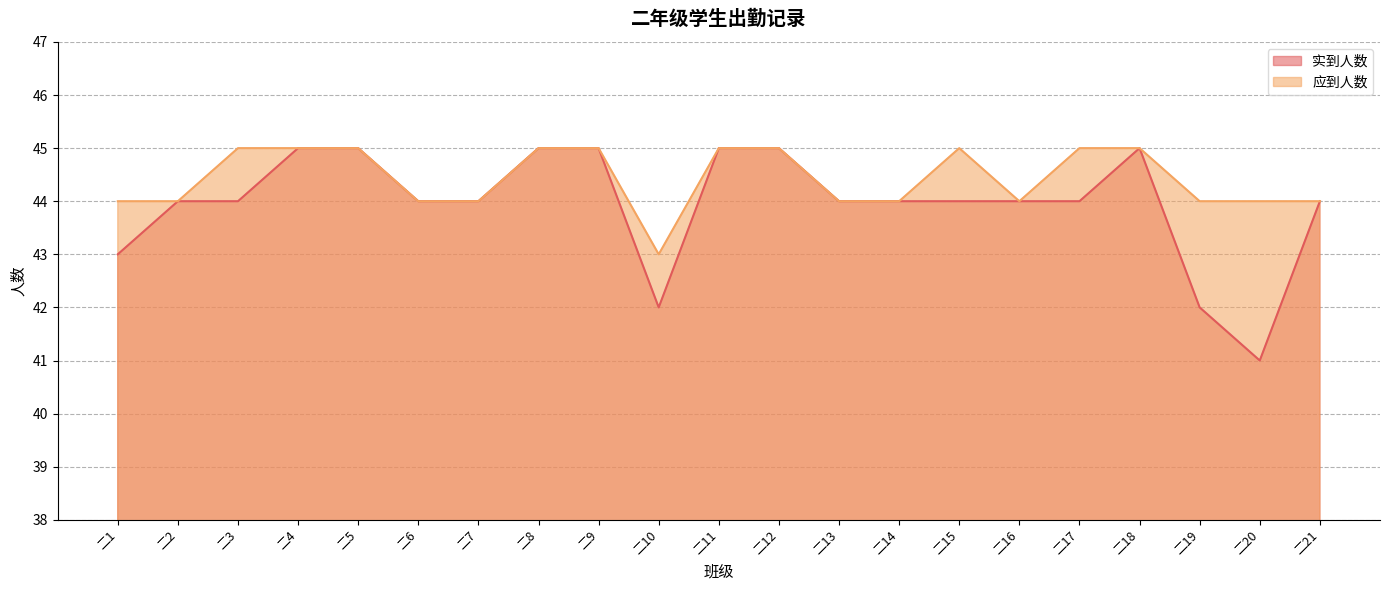

The value of 实到人数 at 二11 is 45. True or false?

True